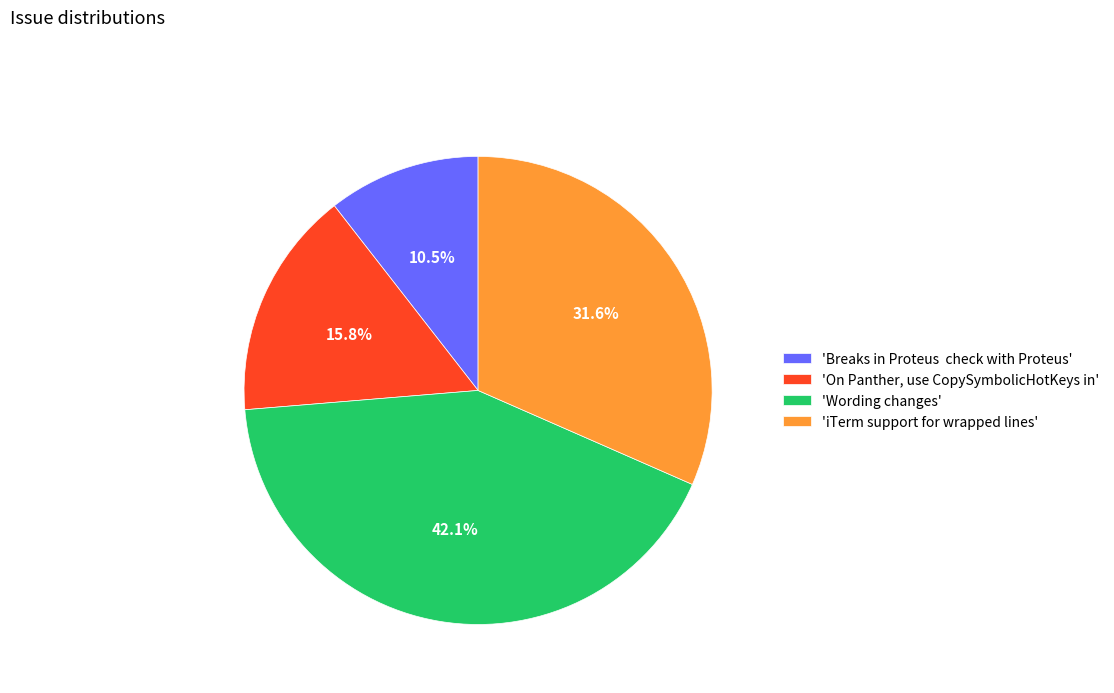

Which slice is the largest?

'Wording changes'